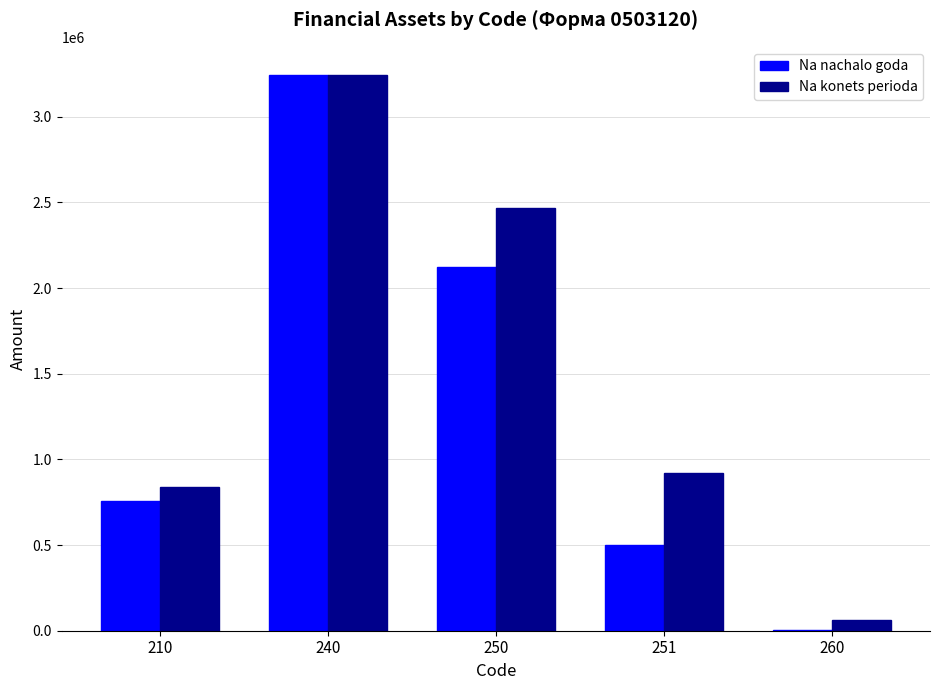

The Na konets perioda series shows 2464919.3 at 250. True or false?

True